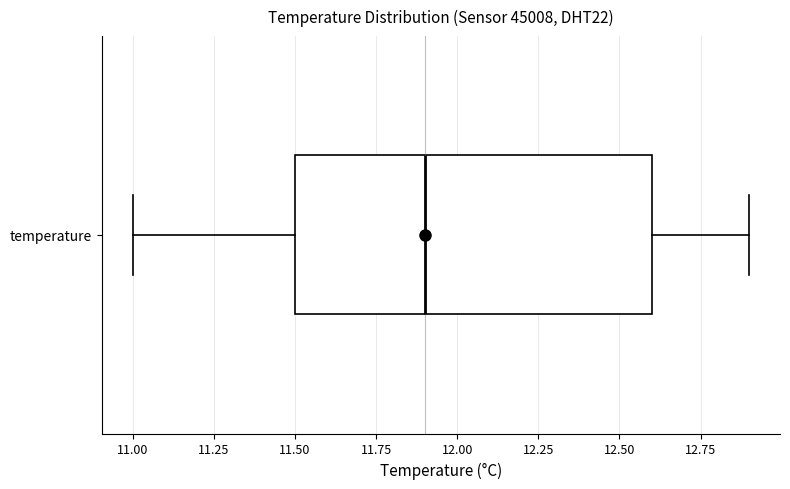

Read this box plot against the x-axis: the position of the median line, the range covered by the box, and the ends of both whiskers. The values are not printed on the chart, so give them approximately, as read against the axis.

median 11.9, box 11.5 to 12.6, whiskers 11.0 to 12.9